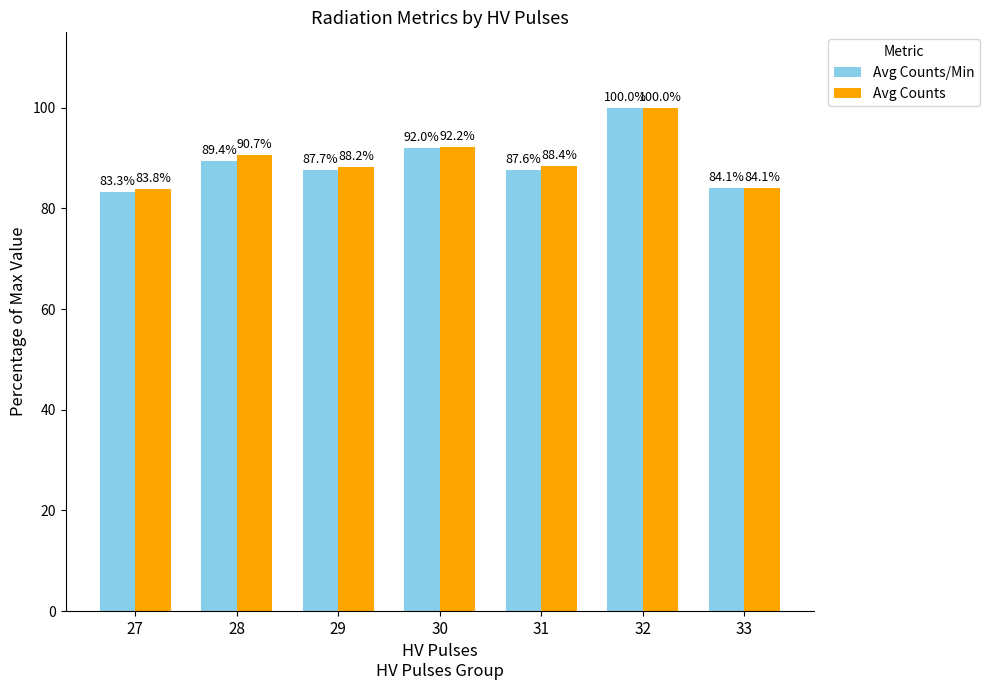

List the labels in order of Avg Counts/Min value, largest first.

32, 30, 28, 29, 31, 33, 27